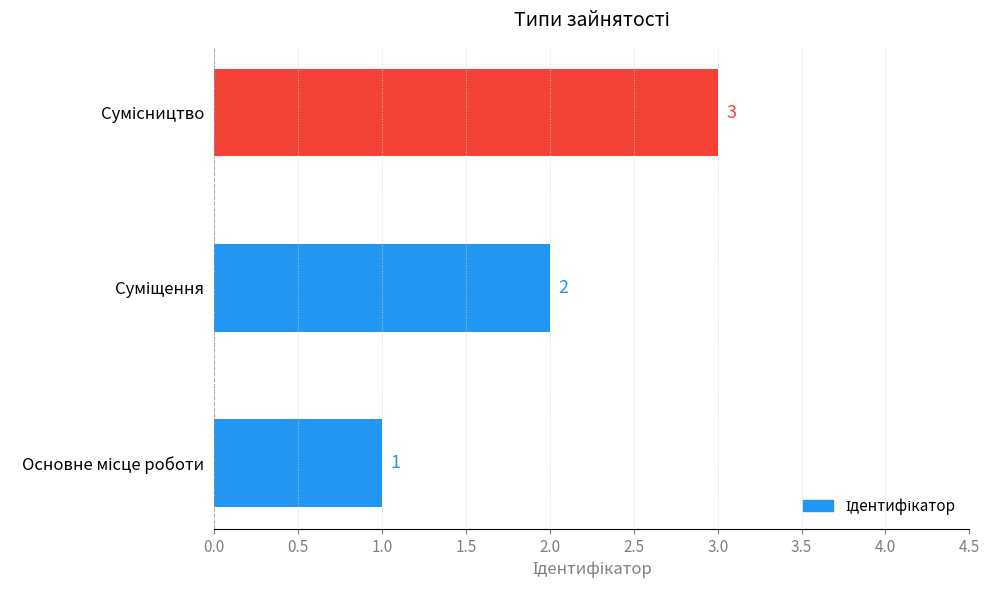

How many values are between 1 and 3?

3